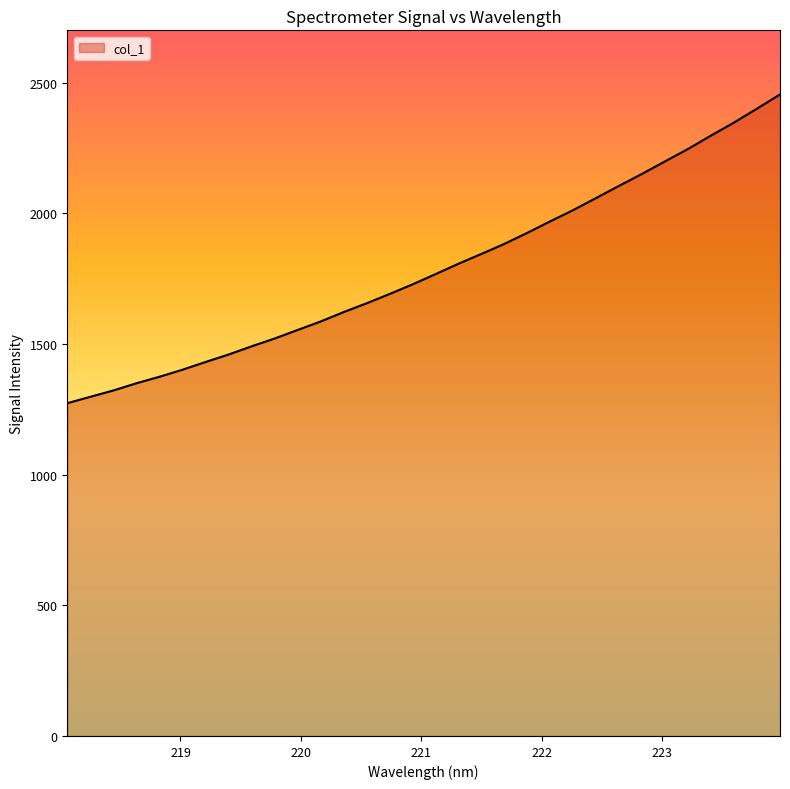

How many values are below 1766?

16